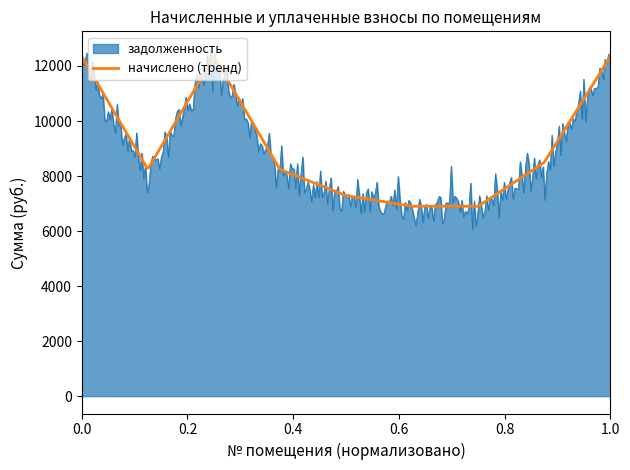

Which series has the widest spread of values?

задолженность